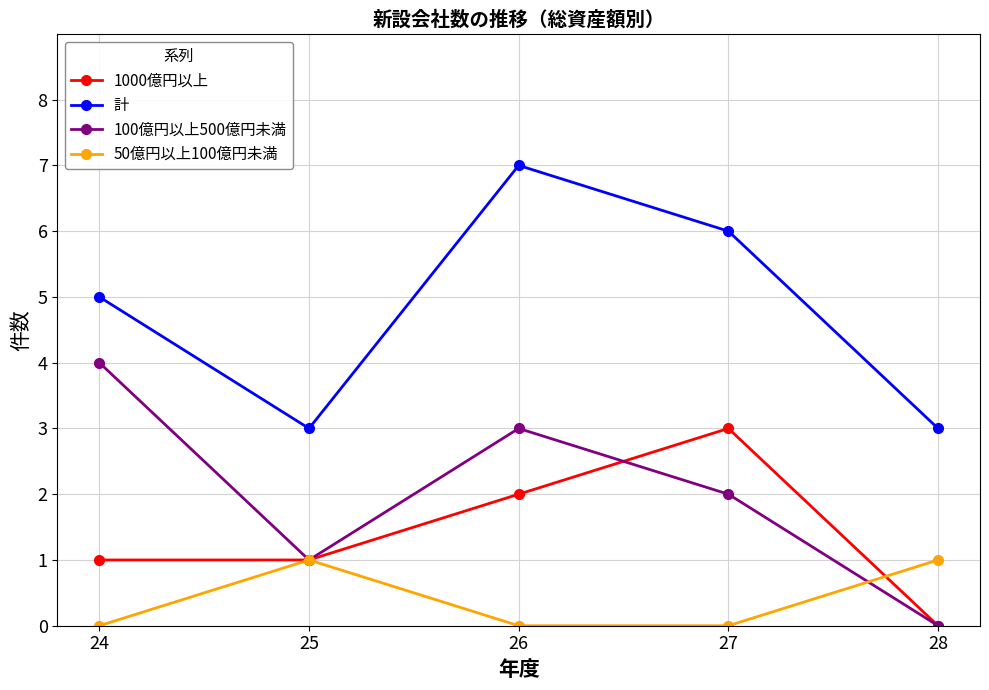

Which series has the largest total across all categories?

計